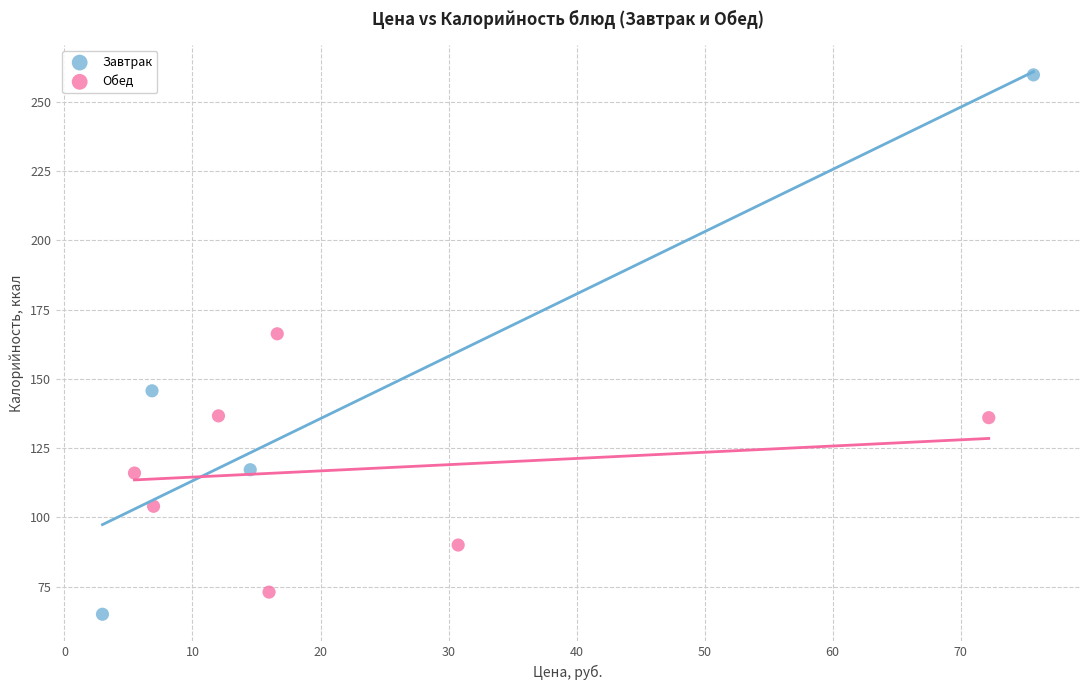

Which series has the widest spread of Y values?

Завтрак